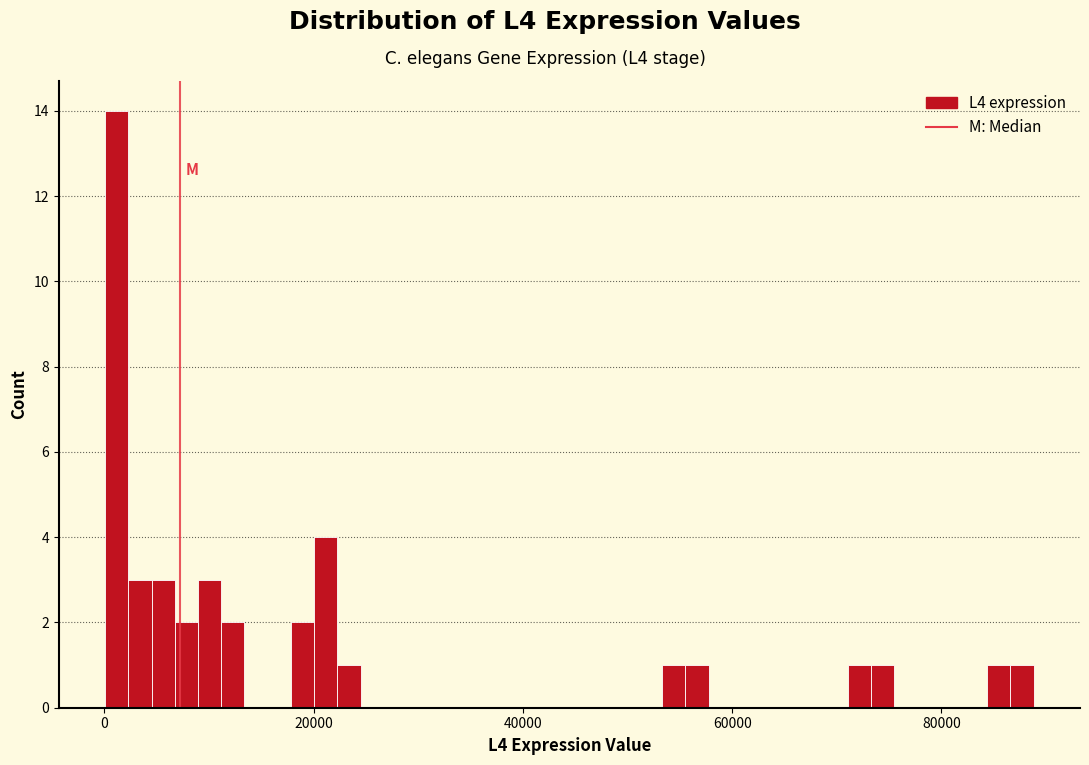

Around what value on the x-axis is the tallest bar? Give the approximate position of its centre, as read against the axis.

2000